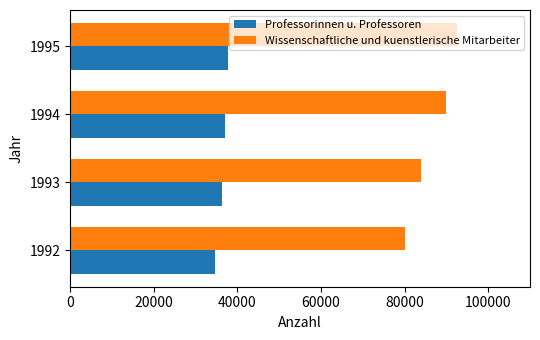

At 1994, list the series in order from smallest to largest.

Professorinnen u. Professoren, Wissenschaftliche und kuenstlerische Mitarbeiter